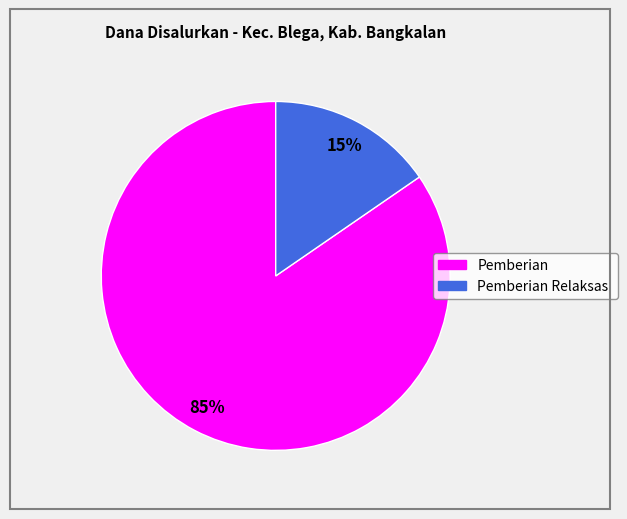

To the nearest percent, what is the average slice percentage?

50%